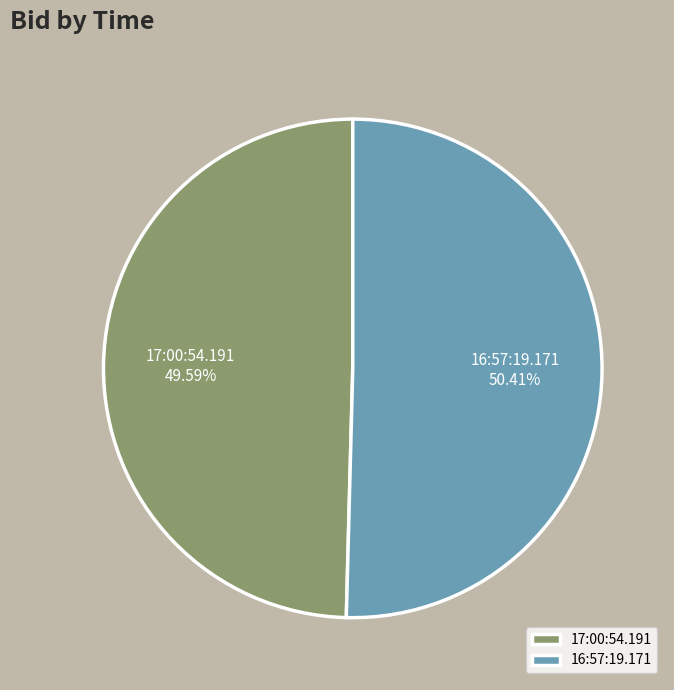

To the nearest percent, what is the difference between the largest and smallest slice percentages?

1%